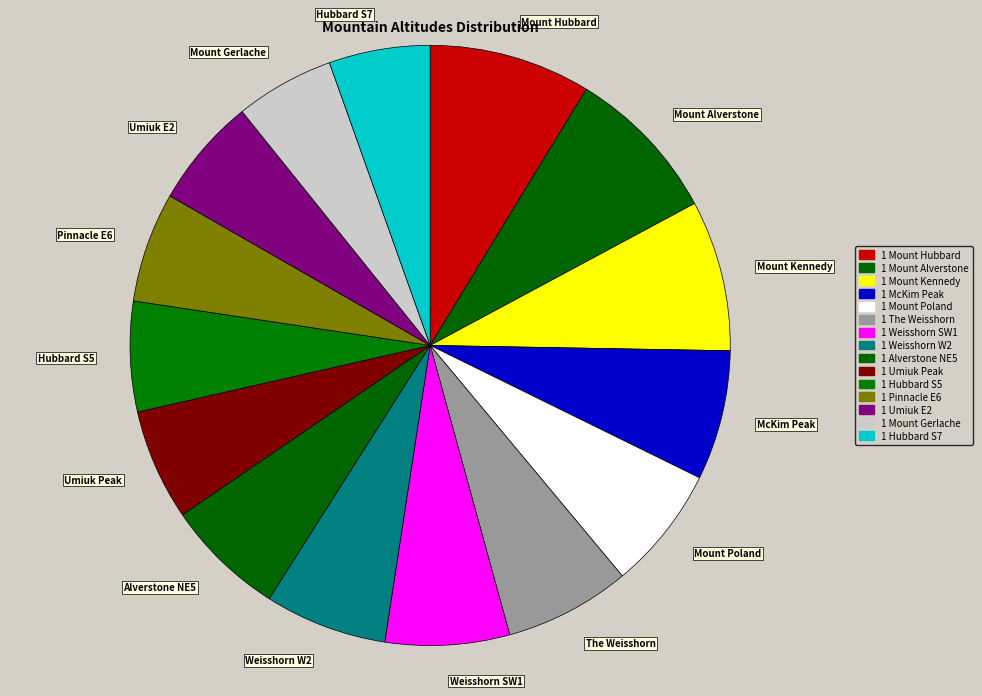

How many segments does this pie chart have?

15